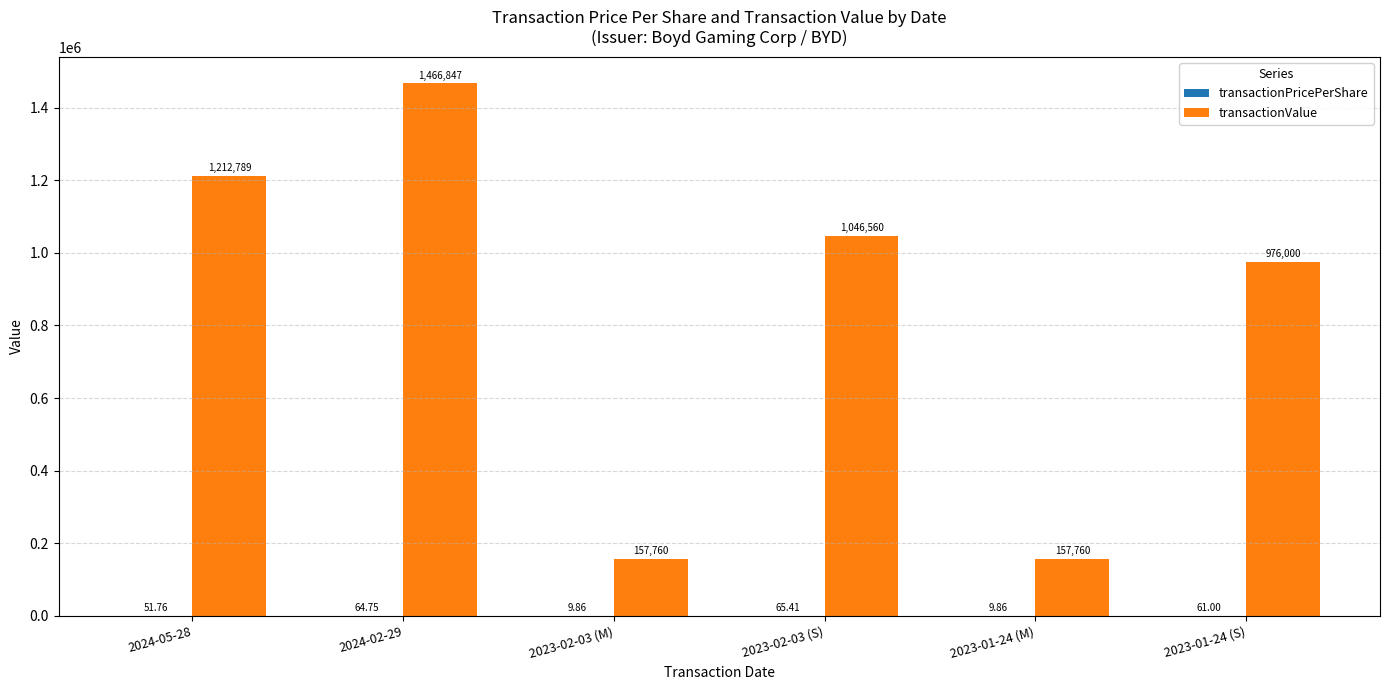

Which series changed the most between 2024-05-28 and 2023-02-03 (M)?

transactionValue